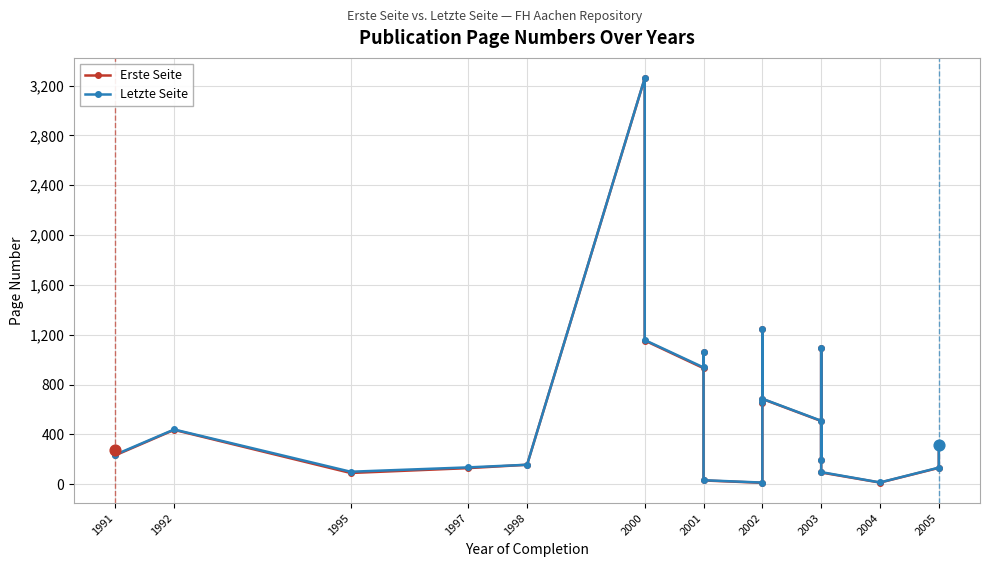

Is the value of Letzte Seite at 1995 greater than the value of Erste Seite at 2002?

Yes